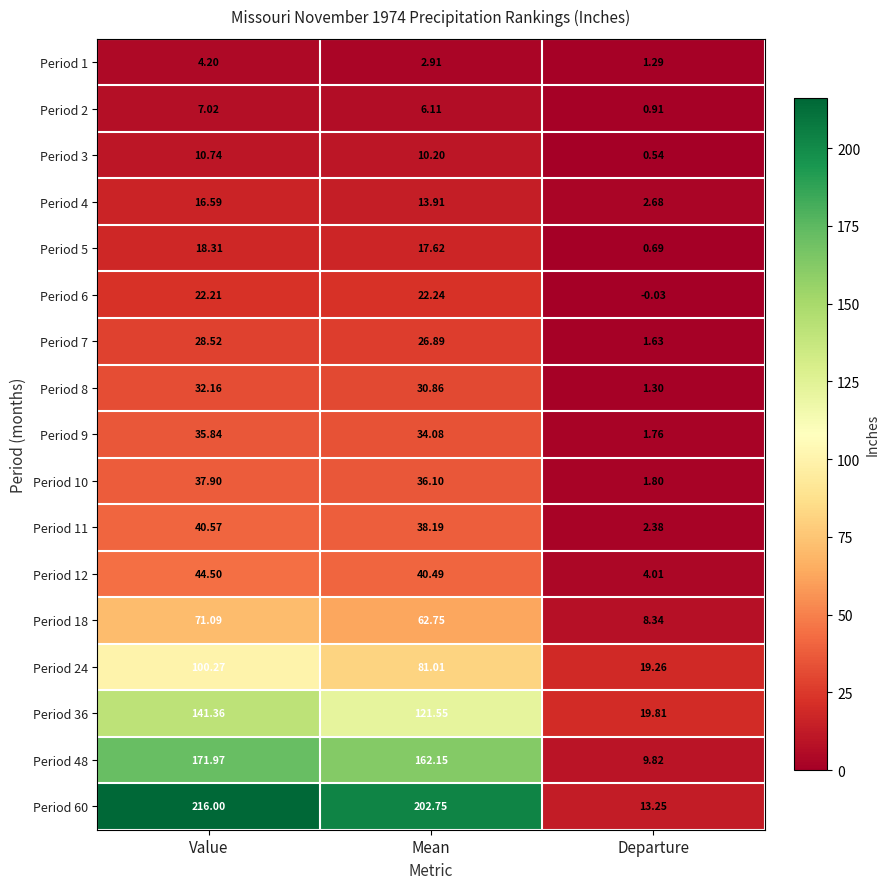

Rank the series at Mean from lowest to highest value.

Period 1, Period 2, Period 3, Period 4, Period 5, Period 6, Period 7, Period 8, Period 9, Period 10, Period 11, Period 12, Period 18, Period 24, Period 36, Period 48, Period 60